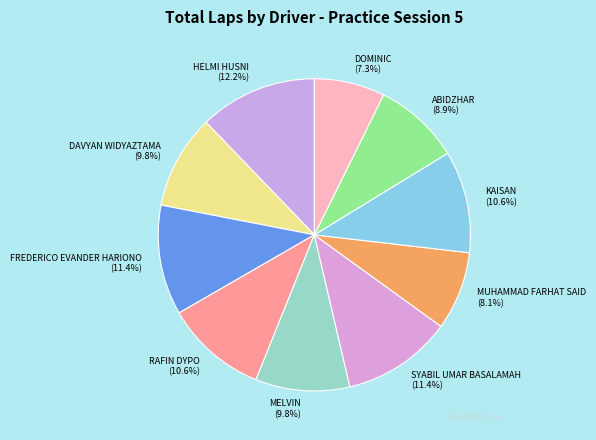

Is the sum of DAVYAN WIDYAZTAMA and KAISAN greater than half?

No